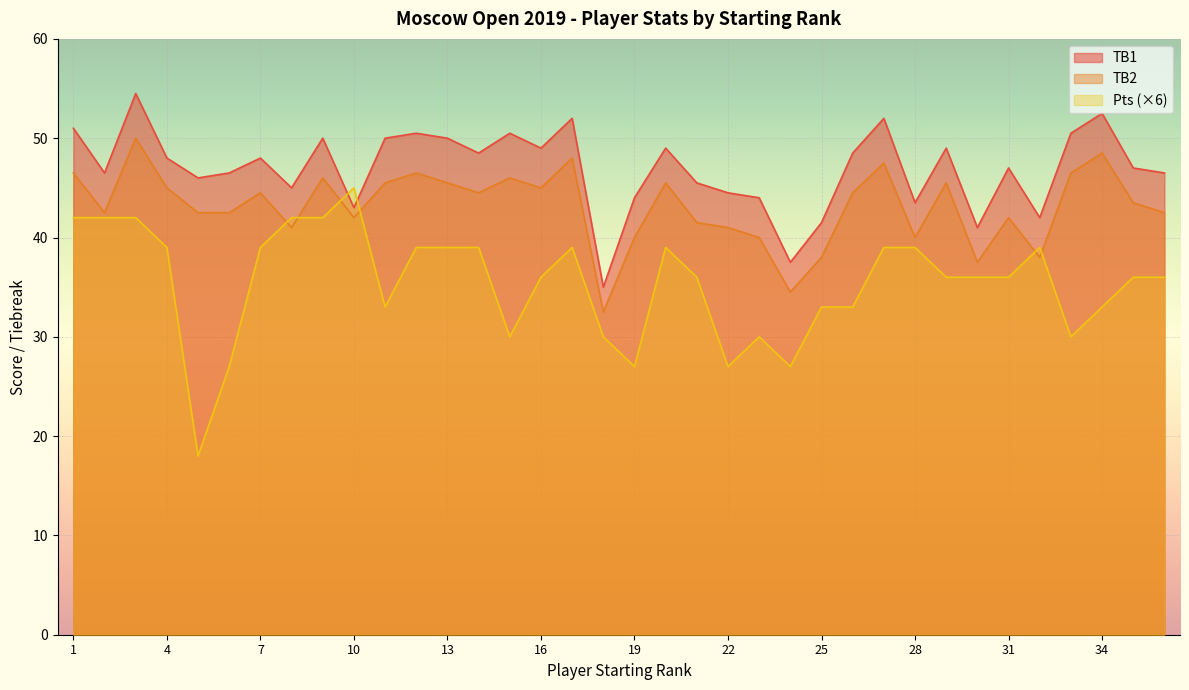

Which series has the largest total across all categories?

TB1